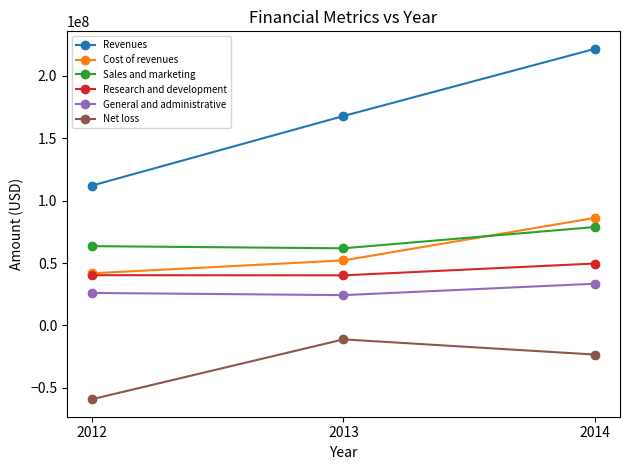

Between 2012 and 2014, which series saw the biggest shift?

Revenues